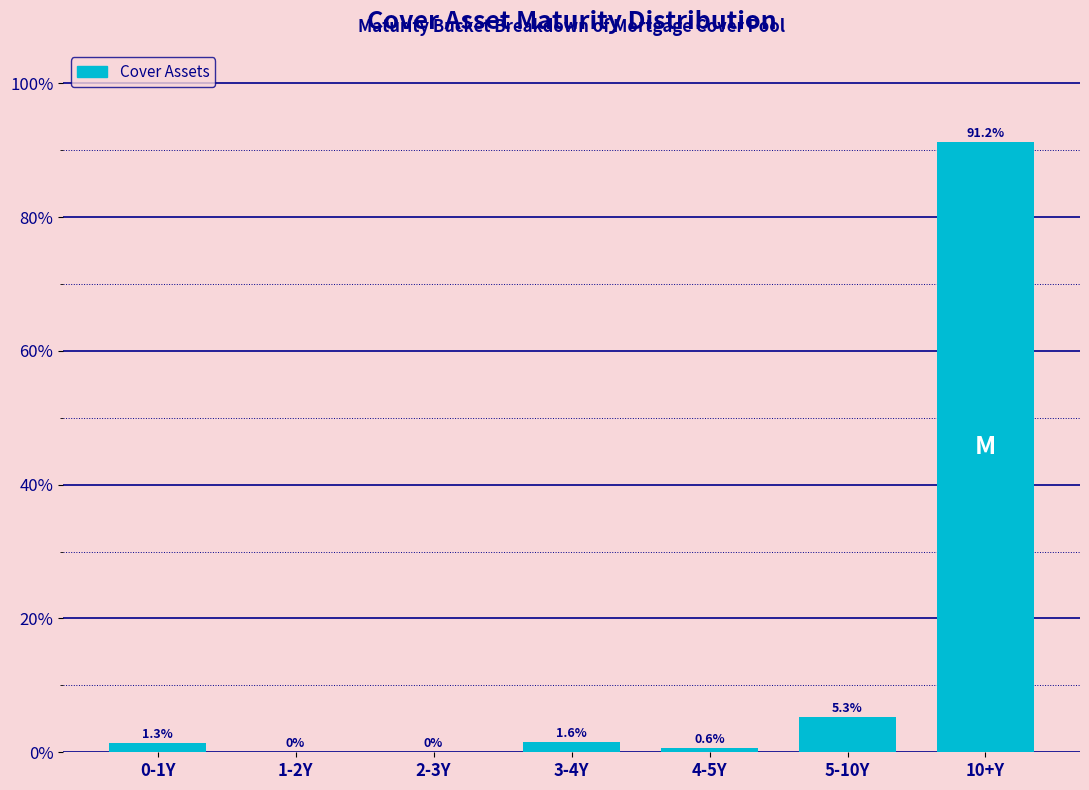

Reading right to left, transcribe all the data shown in this chart.

10+Y=91.2	5-10Y=5.3	4-5Y=0.6	3-4Y=1.6	2-3Y=0.0	1-2Y=0.0	0-1Y=1.3